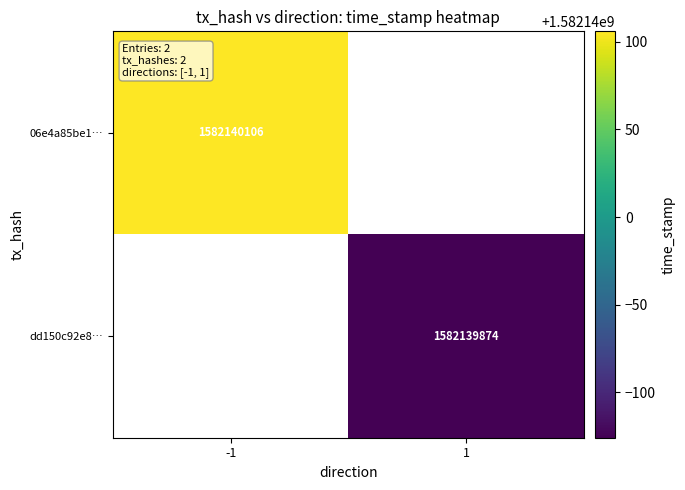

Is the value of dd150c92e8… at 1 greater than the value of 06e4a85be1… at -1?

No